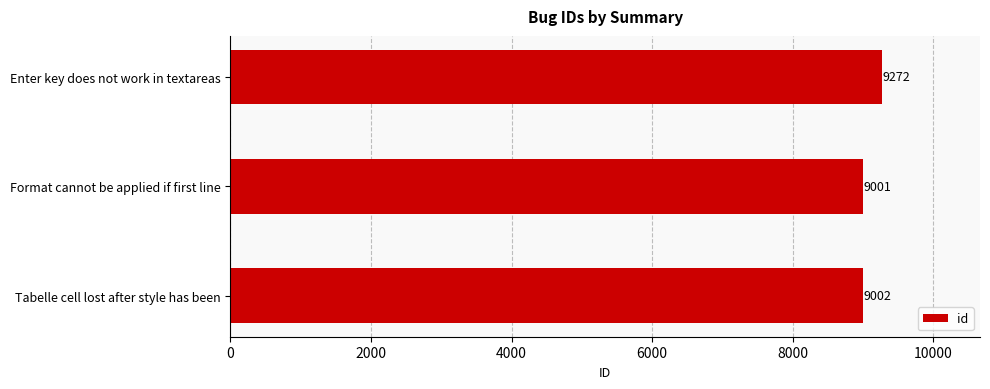

Reading bottom to top, extract all data points from this chart.

Tabelle cell lost after style has been=9002	Format cannot be applied if first line=9001	Enter key does not work in textareas=9272